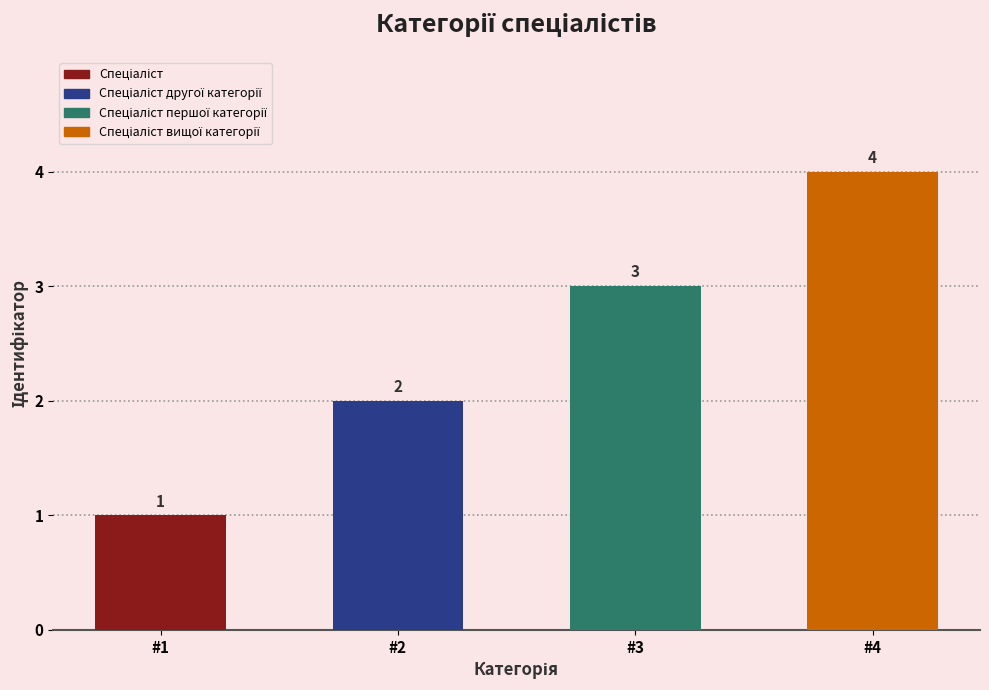

What is the difference between the second highest and minimum values?

2